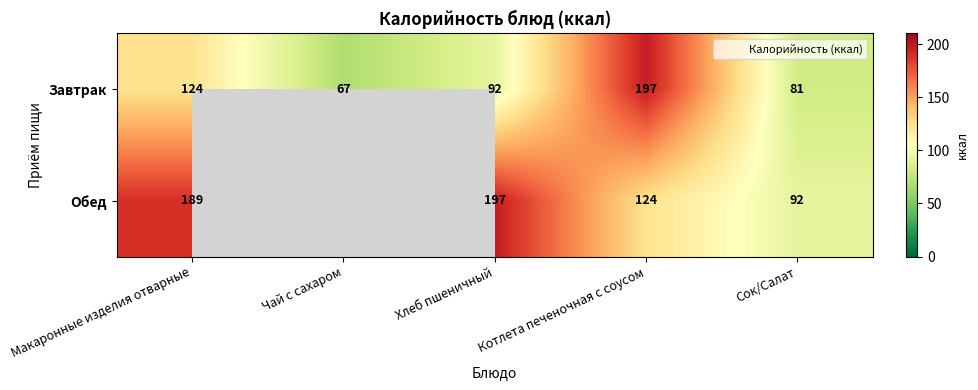

Is it true that Завтрак equals 148.5 at Хлеб пшеничный?

False